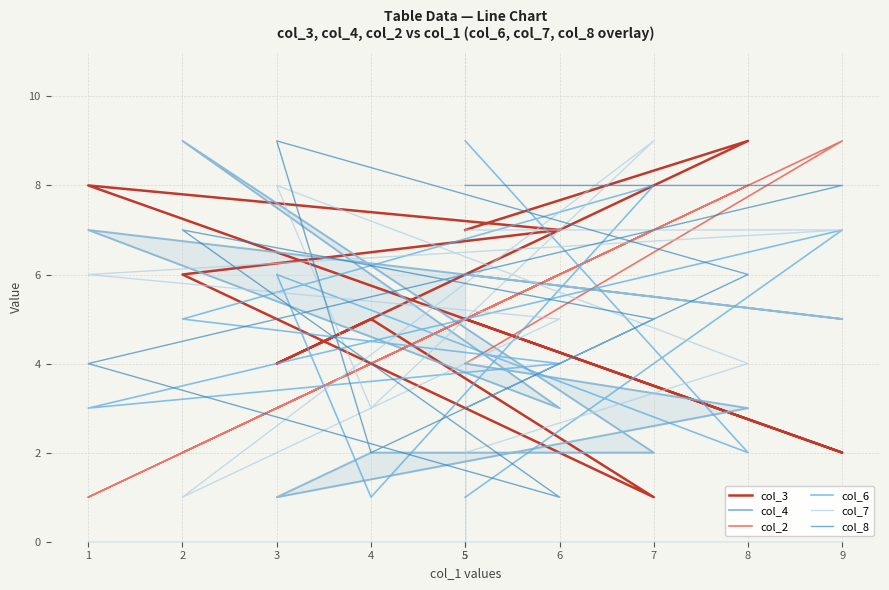

What is the average value of the col_3 series?

5